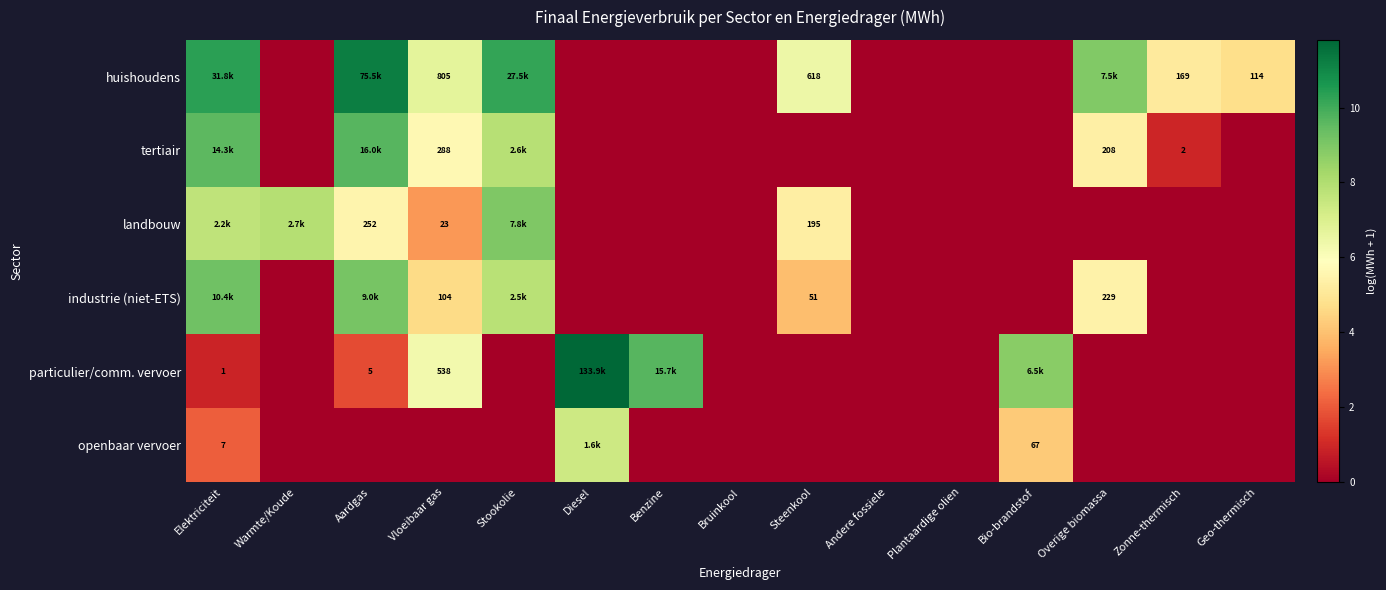

What is the highest value of the openbaar vervoer series?

7.4